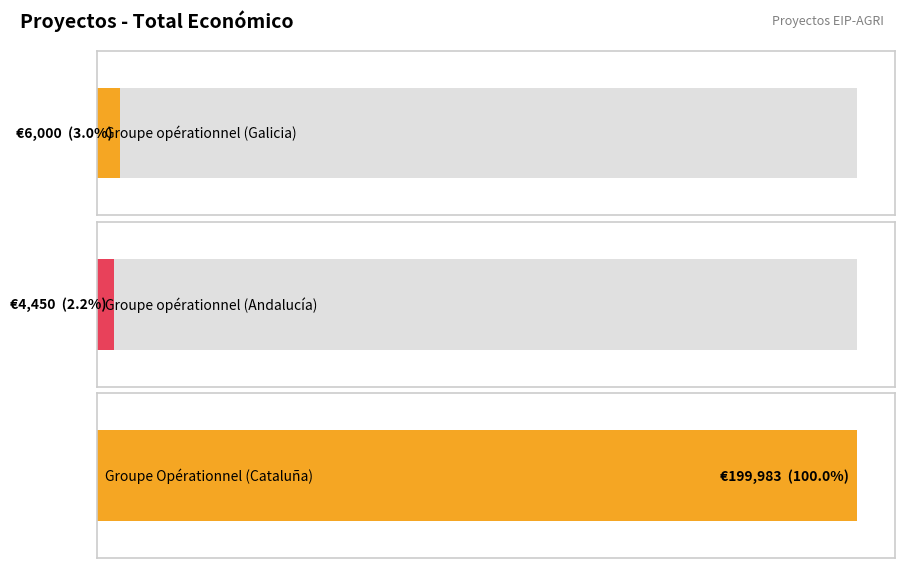

Are the bars horizontal?

Yes